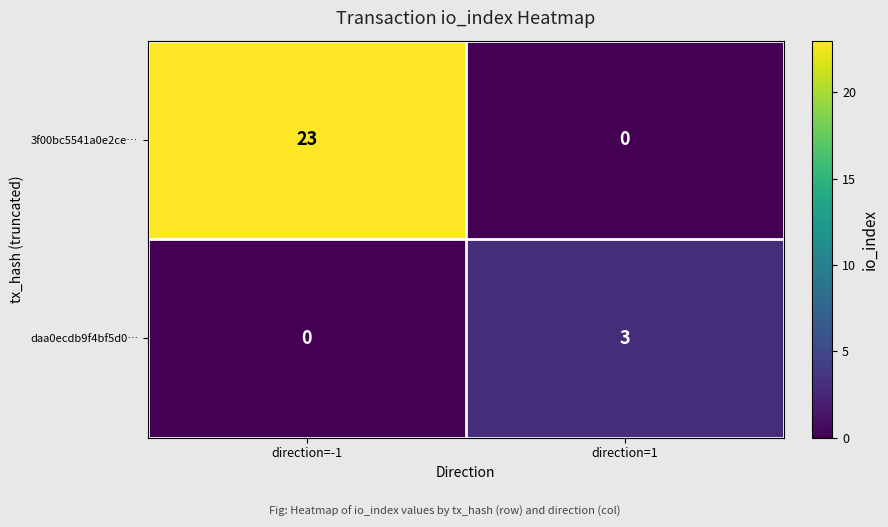

Rank the categories by 3f00bc5541a0e2ce⋯ value from lowest to highest.

direction=1, direction=-1